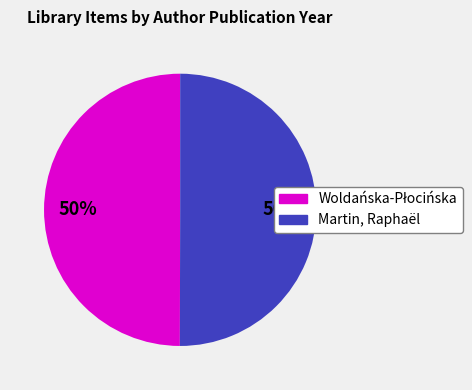

True or false: Martin, Raphaël accounts for 62% of the total.

False